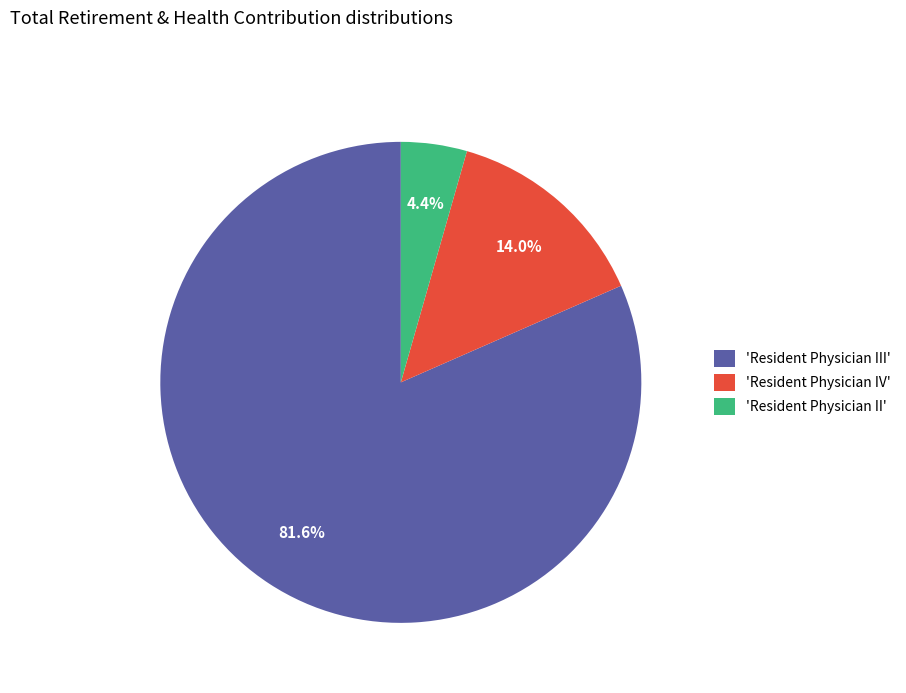

Rank the categories by value from highest to lowest.

'Resident Physician III', 'Resident Physician IV', 'Resident Physician II'